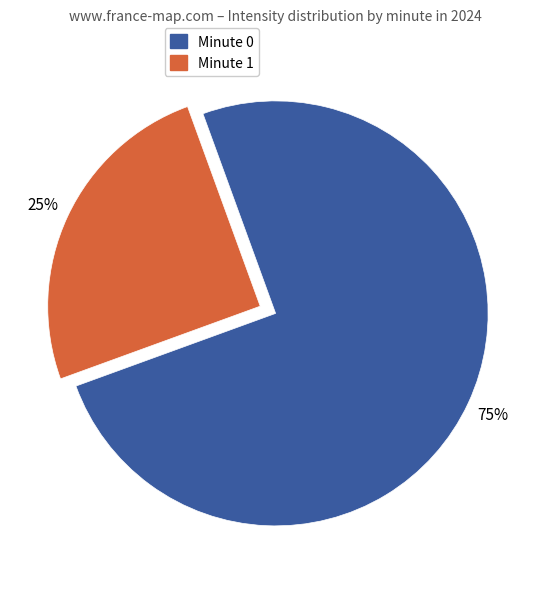

Does any single category account for the majority?

Yes